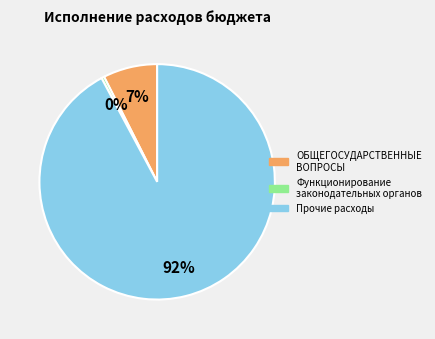

Do Функционирование законодательных органов and ОБЩЕГОСУДАРСТВЕННЫЕ ВОПРОСЫ together represent more than half of the pie?

No